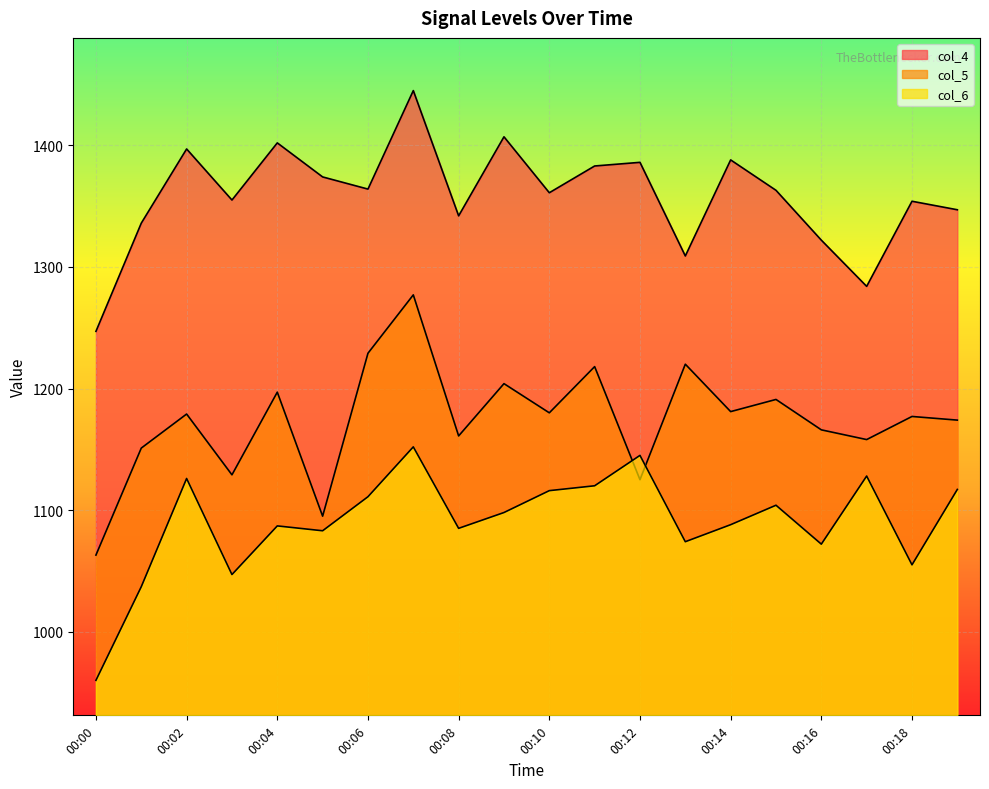

What is the total value across all series at 00:12?

3656